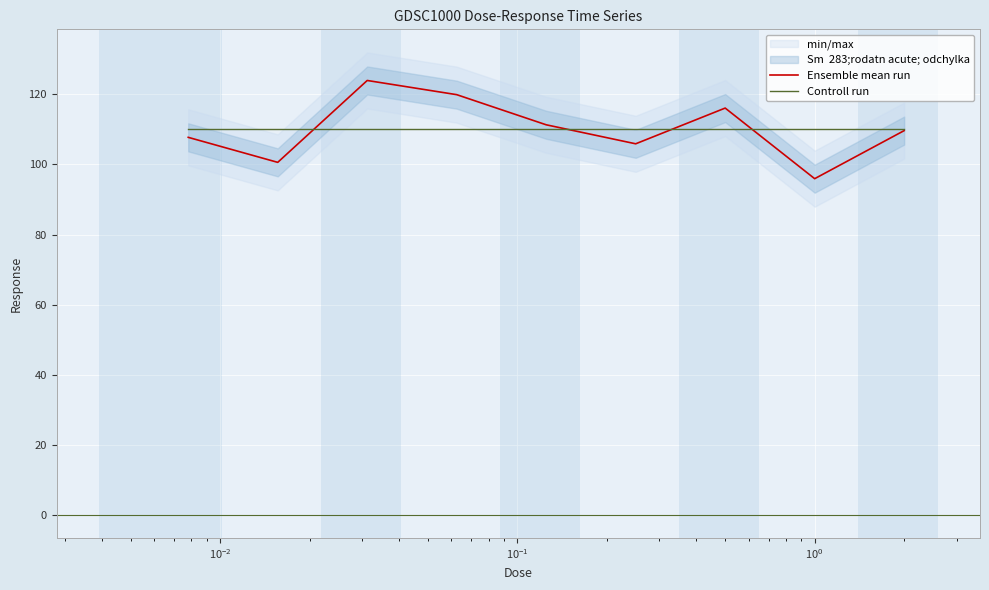

What is the highest value of the Ensemble mean run series?

124.0